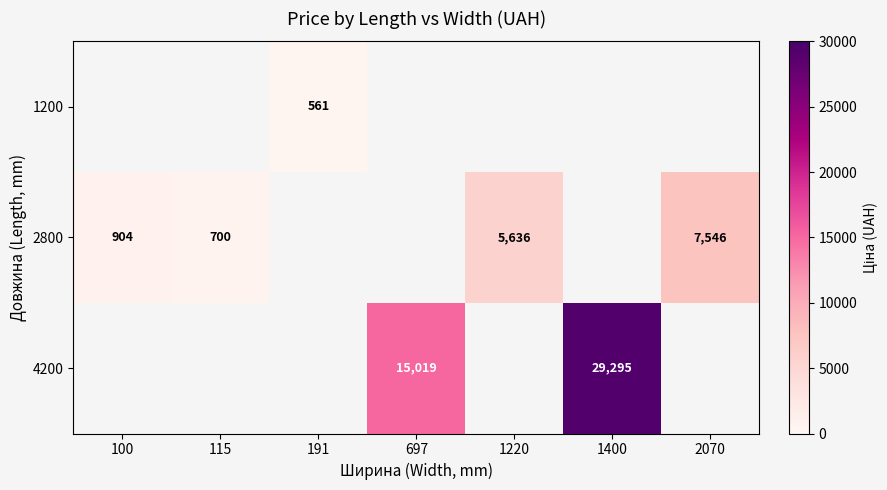

How many values in the 2800 series are below 5636?

2